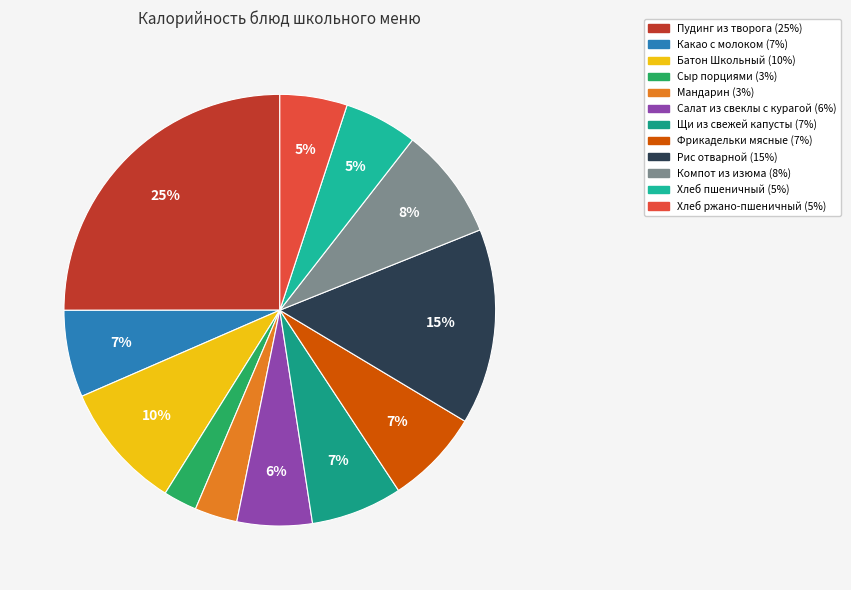

What percentage is the Сыр порциями slice, to the nearest percent?

3%